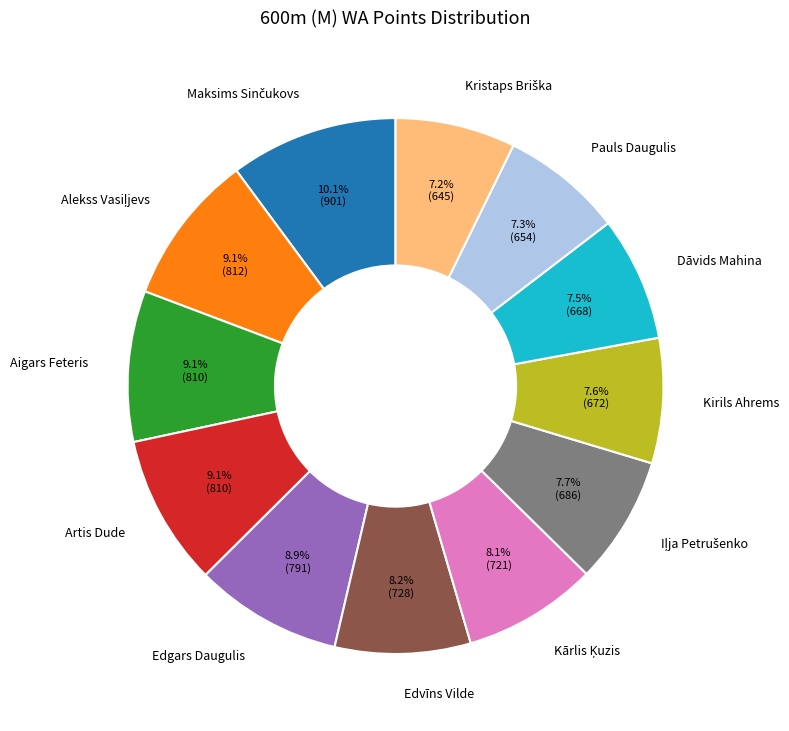

How much of the chart is everything except Dāvids Mahina?

92.5%